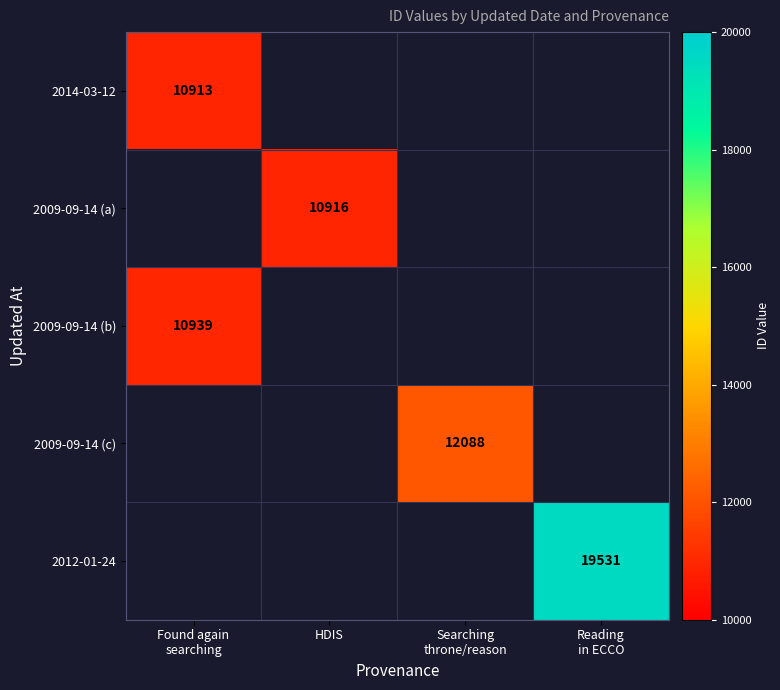

At how many categories does at least one series exceed 17050?

1